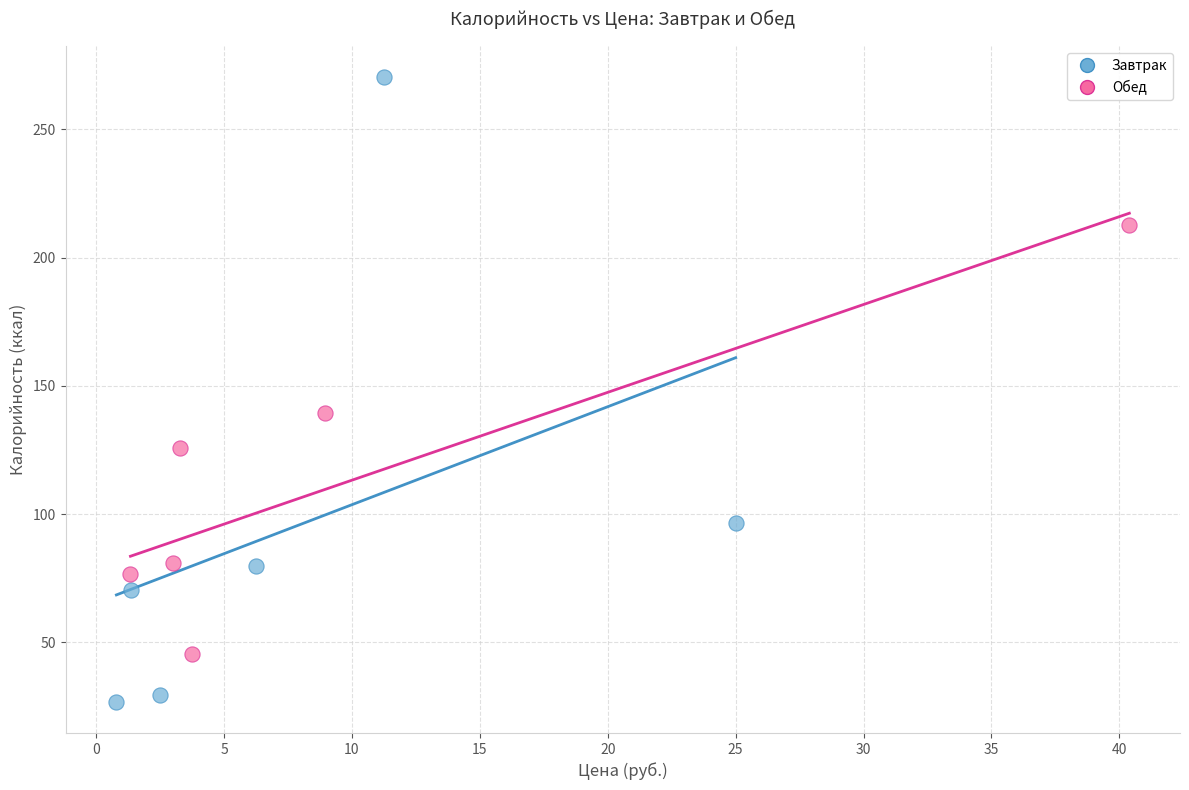

Which series has the largest Y range (max minus min)?

Завтрак